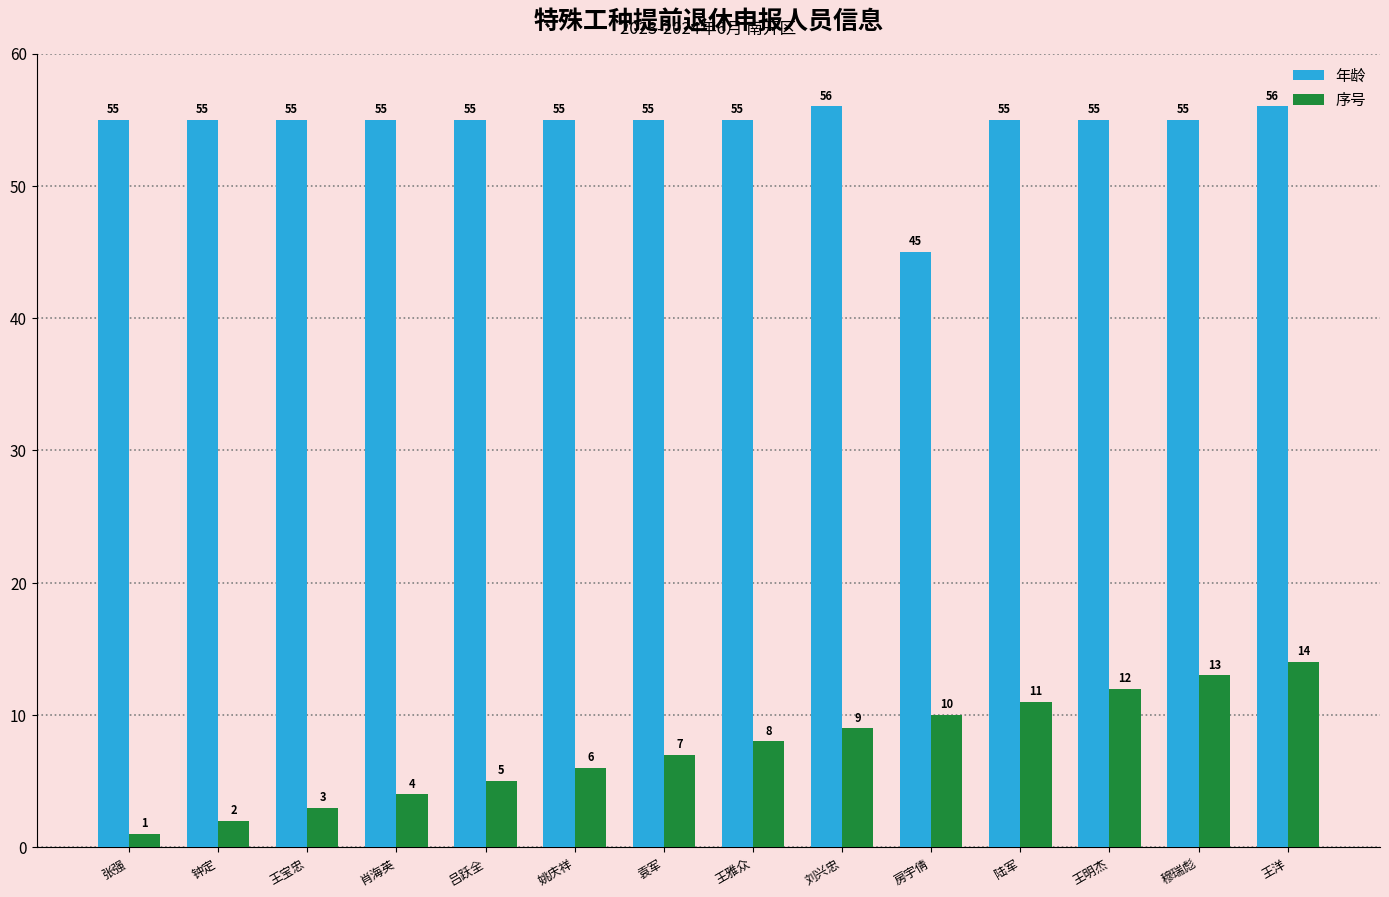

Which category has the lowest value in the 序号 series?

张强